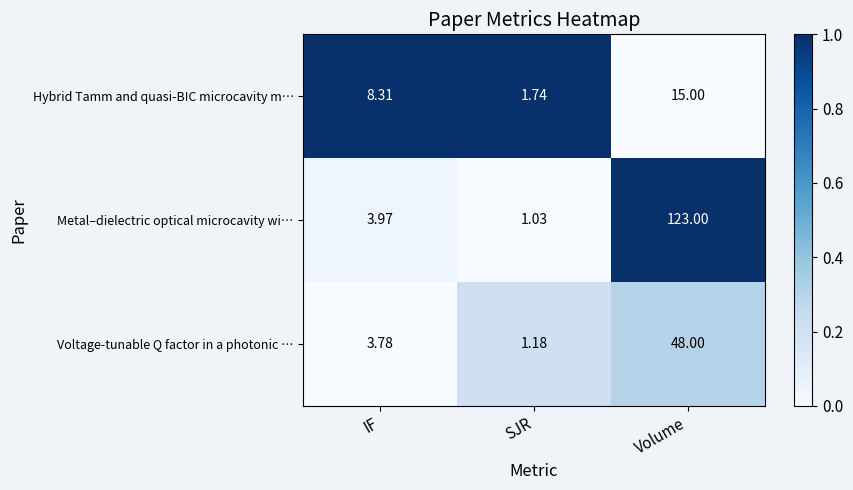

Rank the series by their average value, from lowest to highest.

Hybrid Tamm and quasi-BIC microcavity m…, Voltage-tunable Q factor in a photonic …, Metal–dielectric optical microcavity wi…